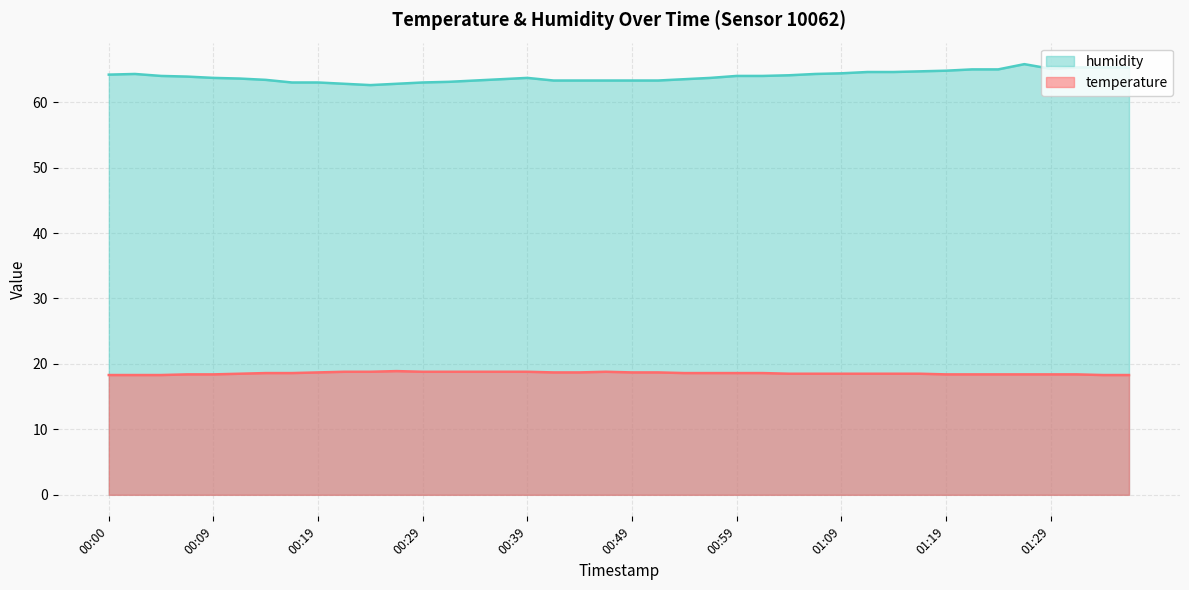

What is the average value of the humidity series?

63.9